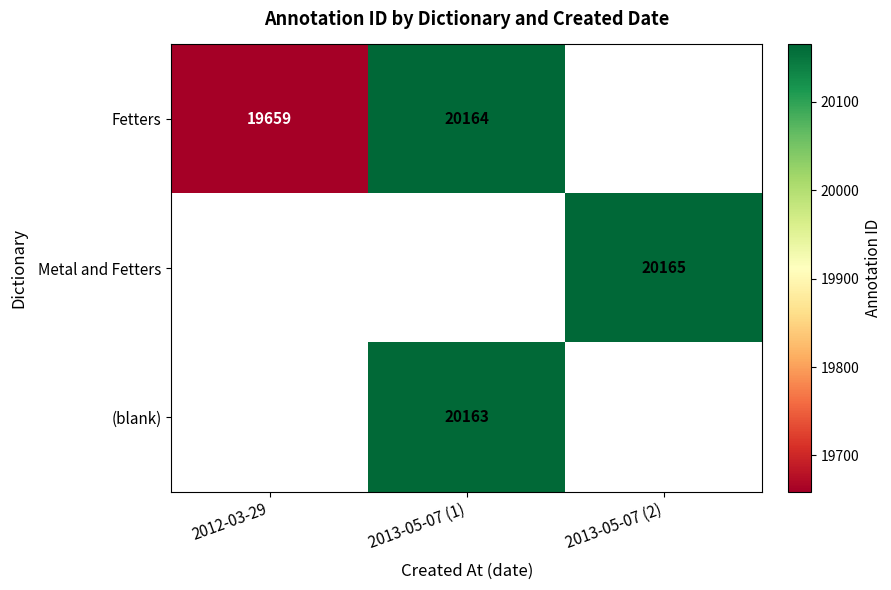

Is it true that Metal and Fetters equals 20165 at 2013-05-07 (2)?

True